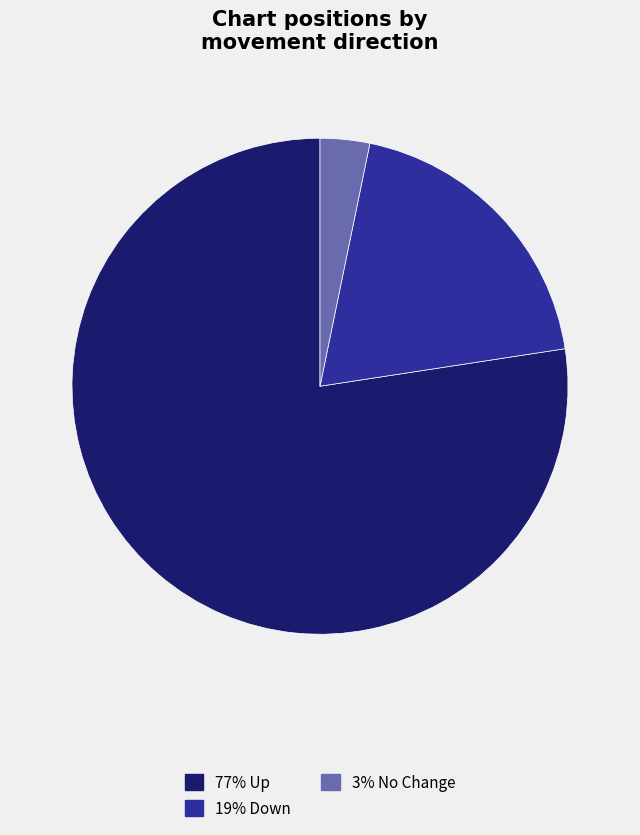

Is there a majority slice in this chart?

Yes